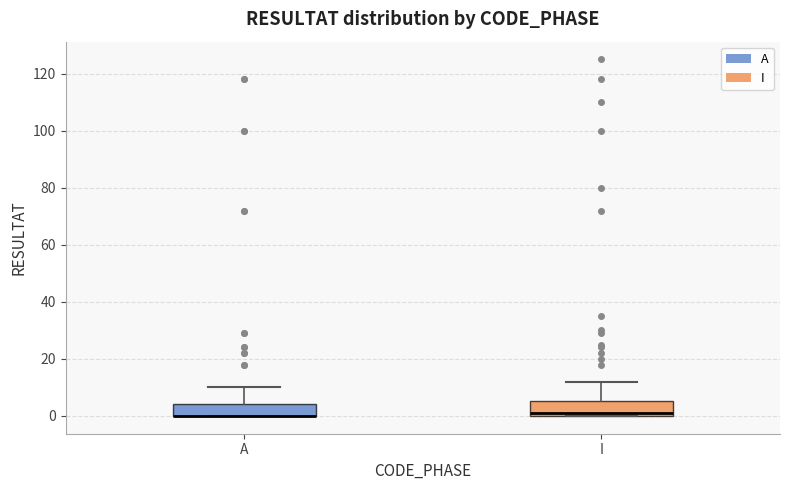

Reading left to right, transcribe this box plot: for each box, give where its median line is, the range the box spans, and where its two whiskers end, as read against the y-axis. The values are not printed on the chart, so give them approximately, as read against the axis.

A: median 0 (drawn on the box's lower edge), box 0 to 4, whiskers 0 to 10
I: median 2, box 0 to 6, whiskers 0 to 12